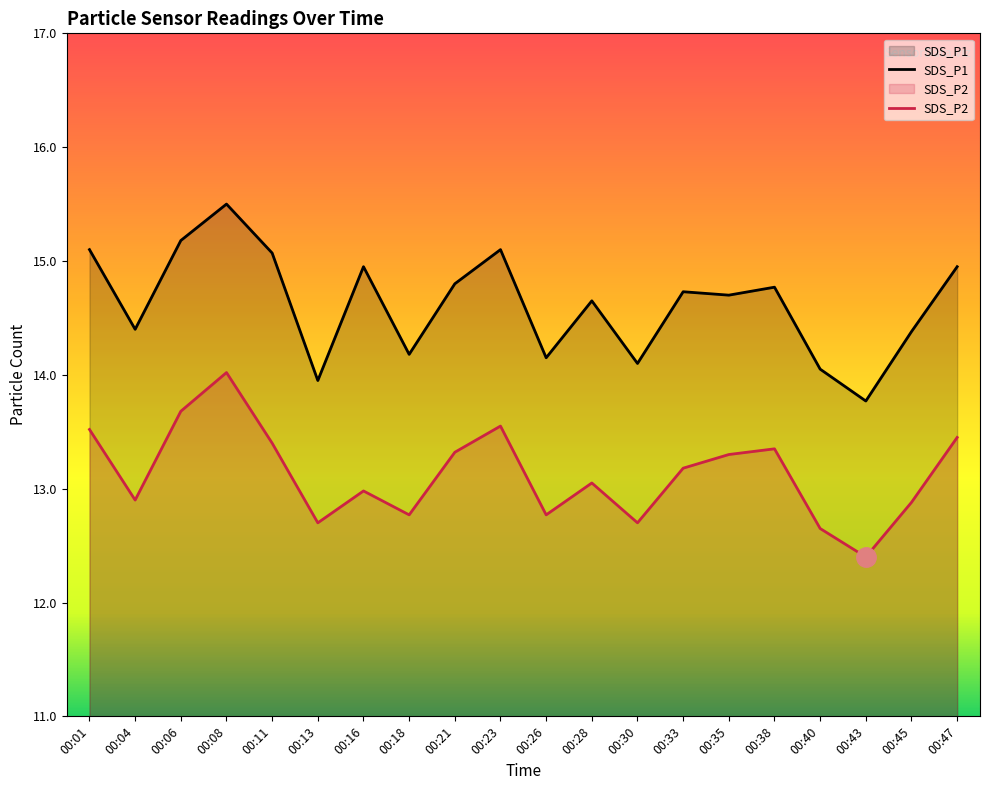

What is the value of the SDS_P2 point at the 20th from the left?

13.4